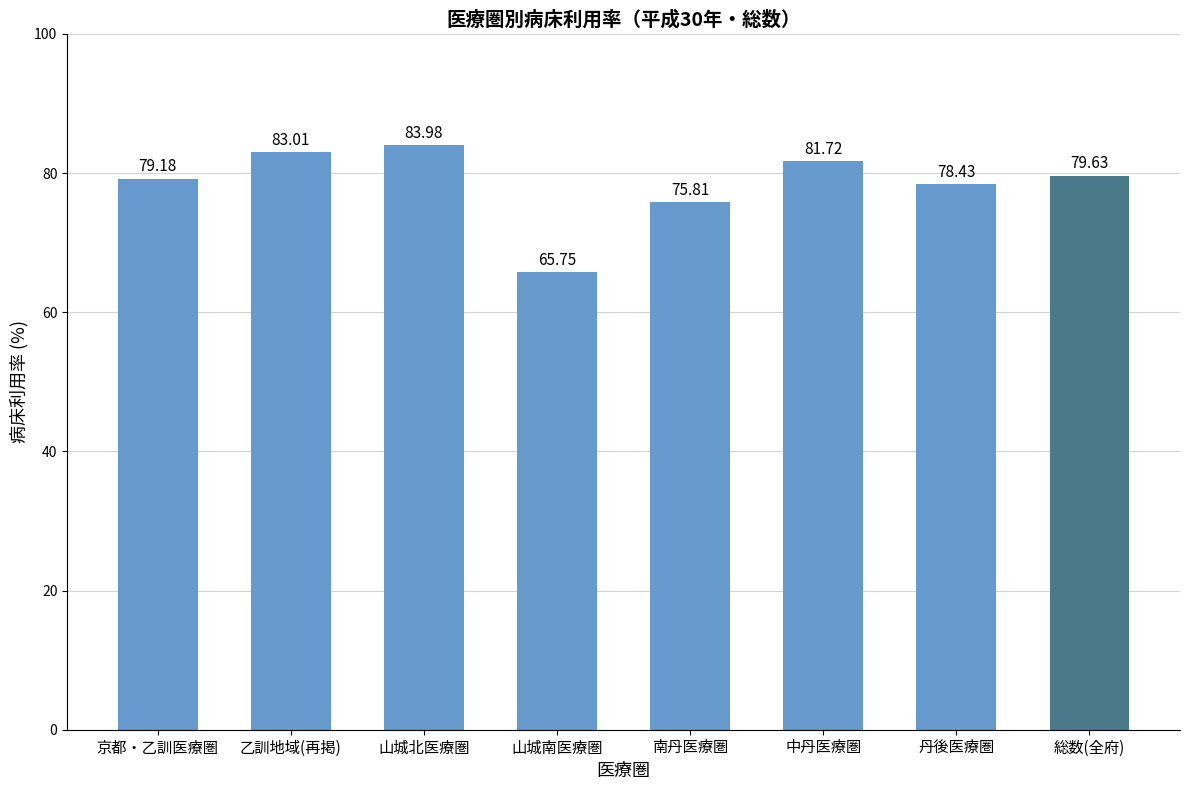

Which has a higher value, 山城北医療圏 or 南丹医療圏?

山城北医療圏